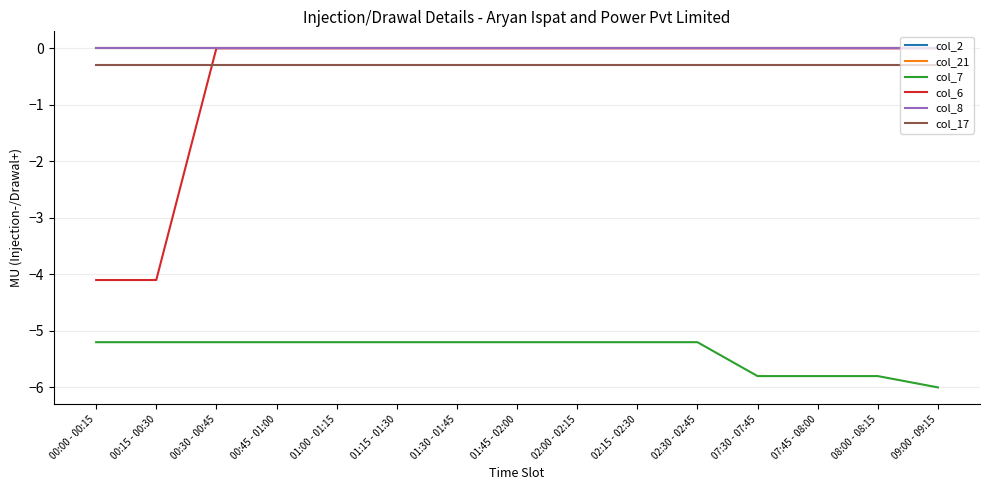

Does the chart have visible grid lines?

Yes